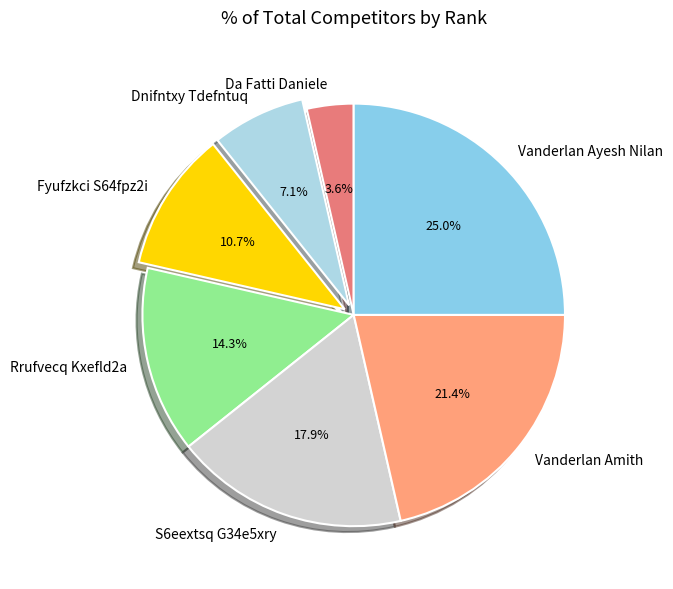

What percentage is NOT represented by Vanderlan Ayesh Nilan?

75.0%